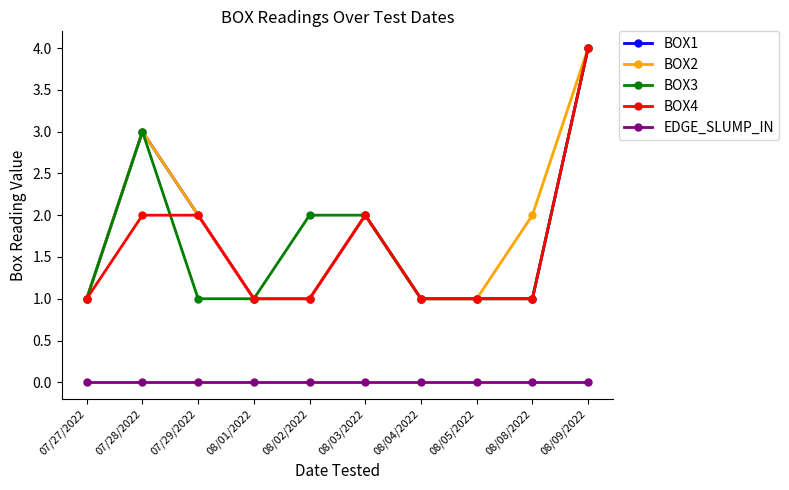

What is the label of the 6th point from the left?

08/03/2022